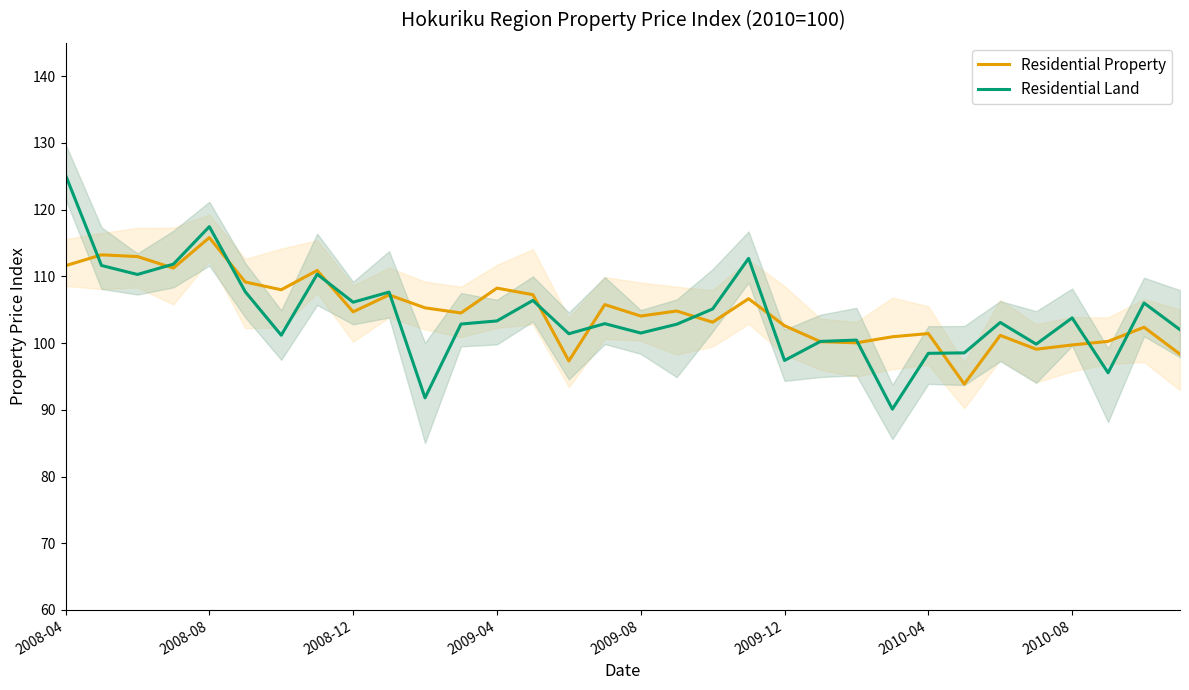

What is the sum of the Residential Property values at 2010-08 and 2010-04?

201.1